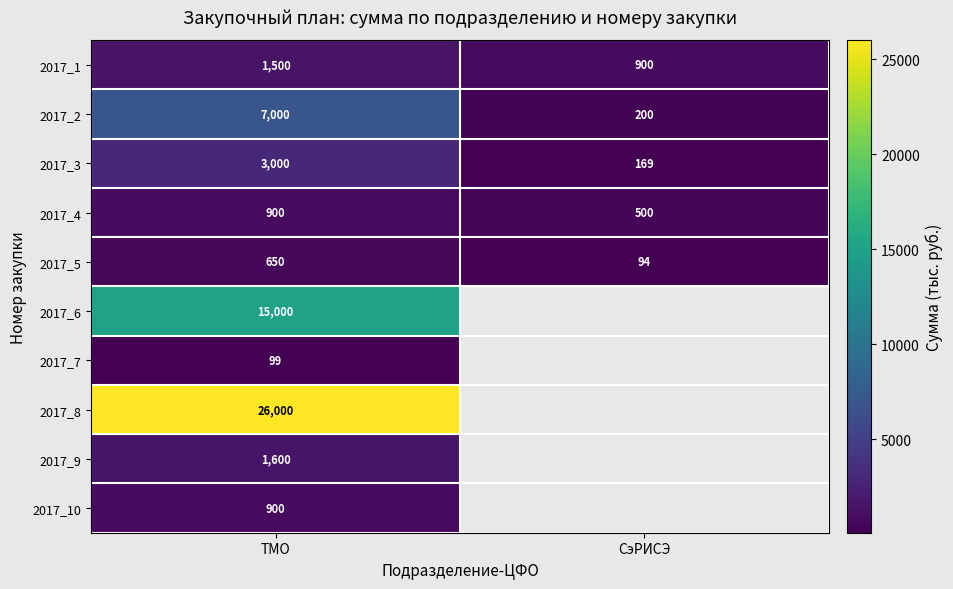

What is the difference between the maximum and minimum values in the 2017_4 series?

400